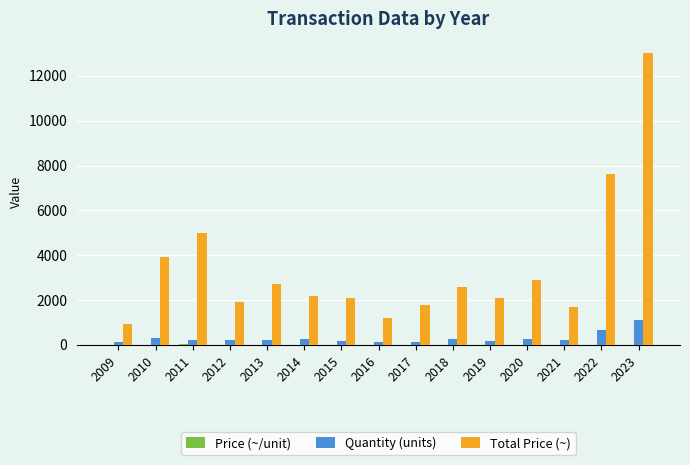

How many distinct data groups are displayed?

3